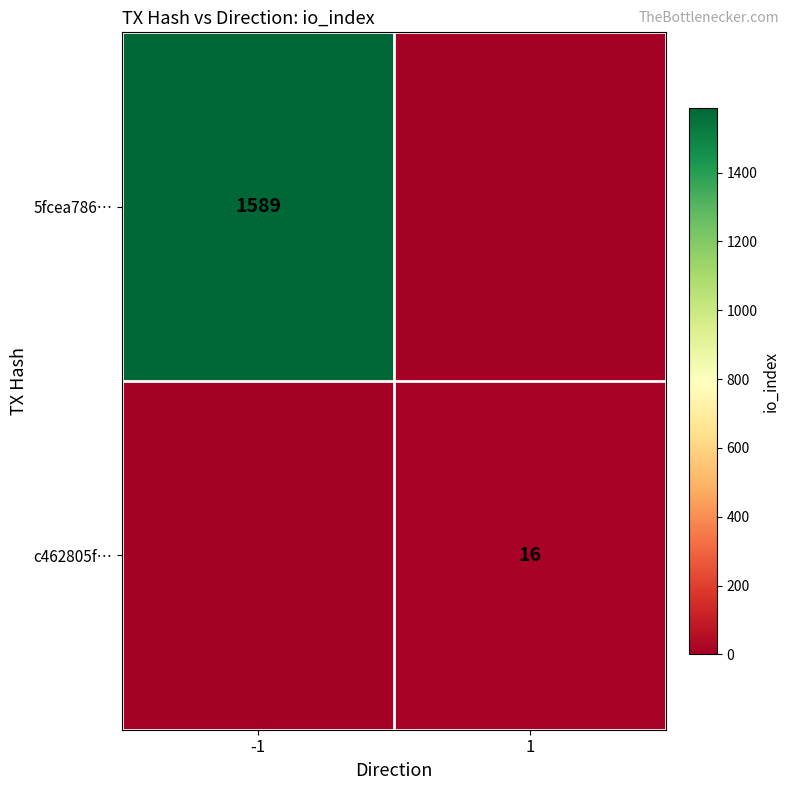

The c462805f… series shows 29 at 1. True or false?

False